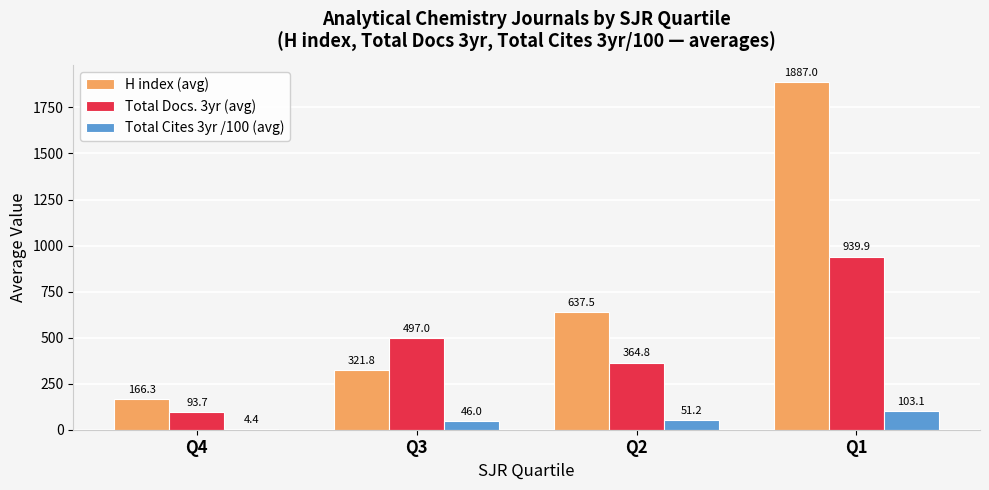

Is the value of Total Cites 3yr /100 (avg) at Q3 greater than the value of Total Docs. 3yr (avg) at Q3?

No